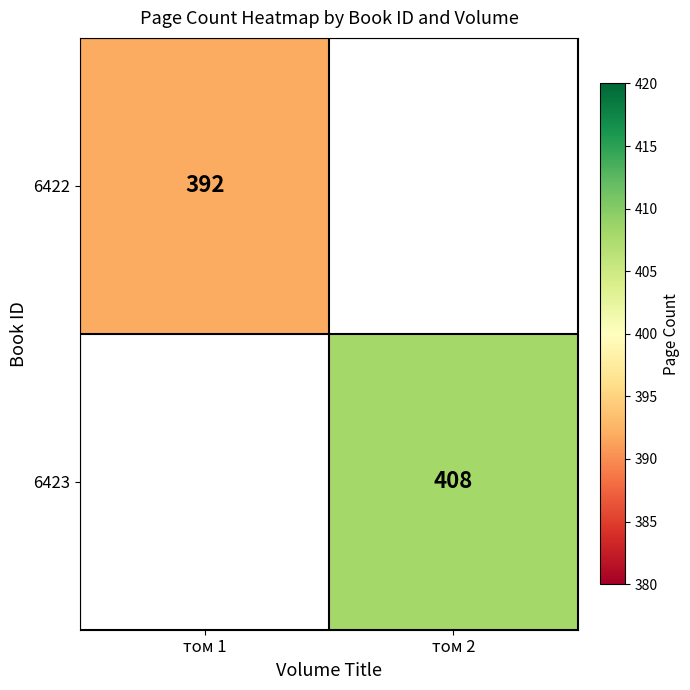

What is the maximum value shown in the chart?

408.0